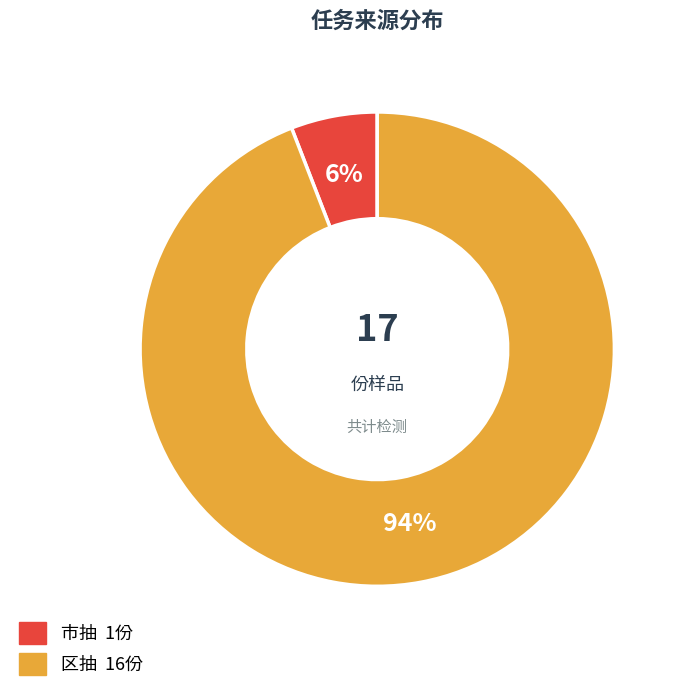

To the nearest percent, what portion does 市抽 represent?

6%